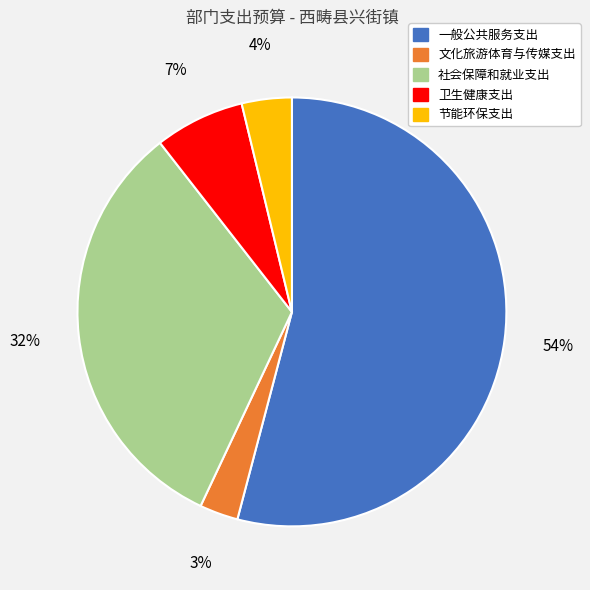

To the nearest percent, what portion does 一般公共服务支出 represent?

54%